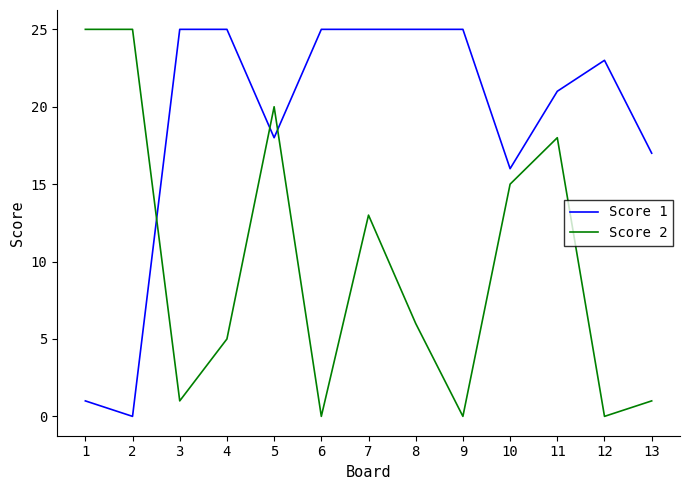

Reading left to right, transcribe all the data shown in this chart.

Score 1: 1	0	25	25	18	25	25	25	25	16	21	23	17
Score 2: 25	25	1	5	20	0	13	6	0	15	18	0	1